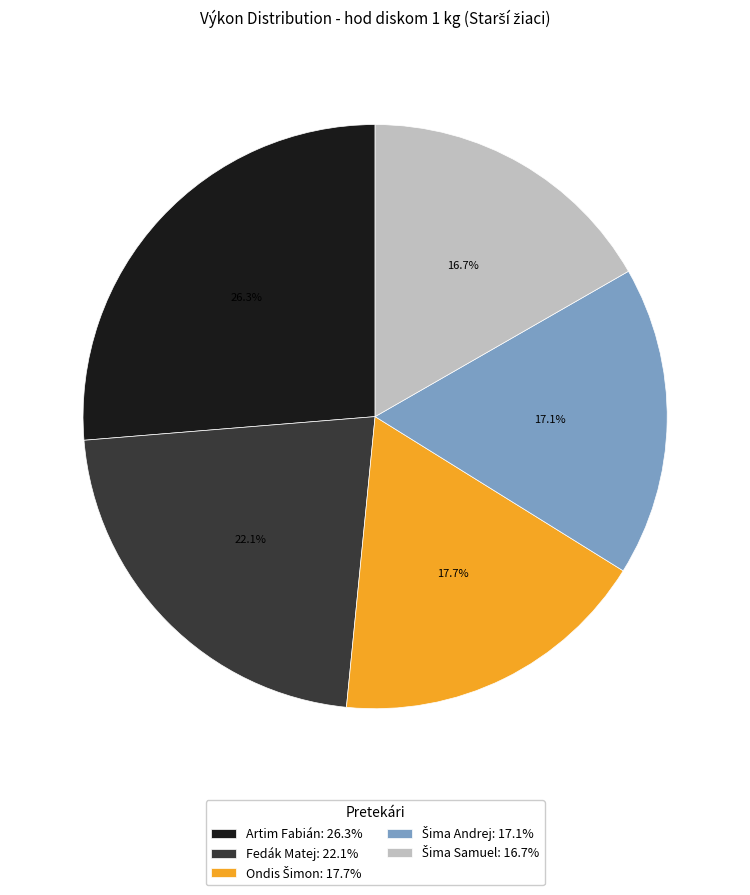

Which has a higher value, Artim Fabián: 26.3% or Fedák Matej: 22.1%?

Artim Fabián: 26.3%